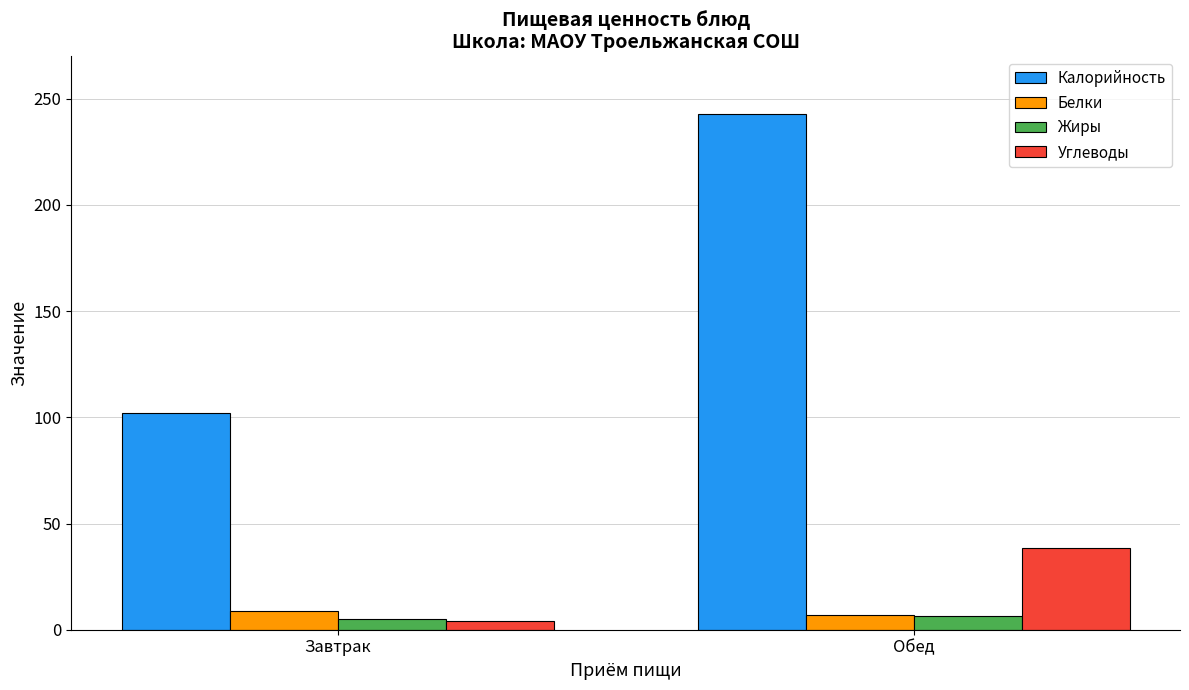

How many data points in Белки are above 8?

1